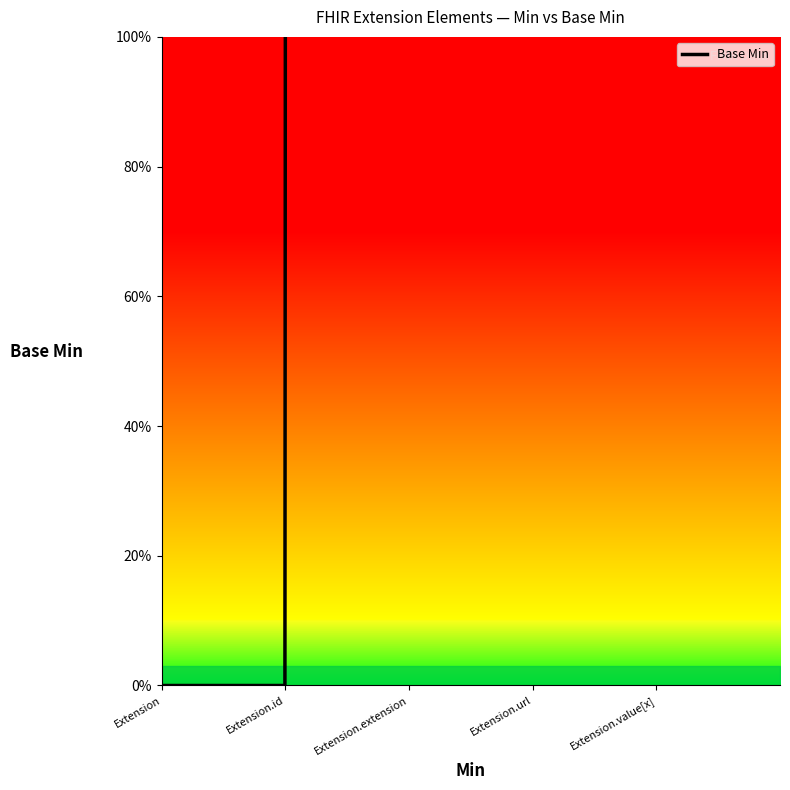

Which label corresponds to the smallest value in the chart?

Extension